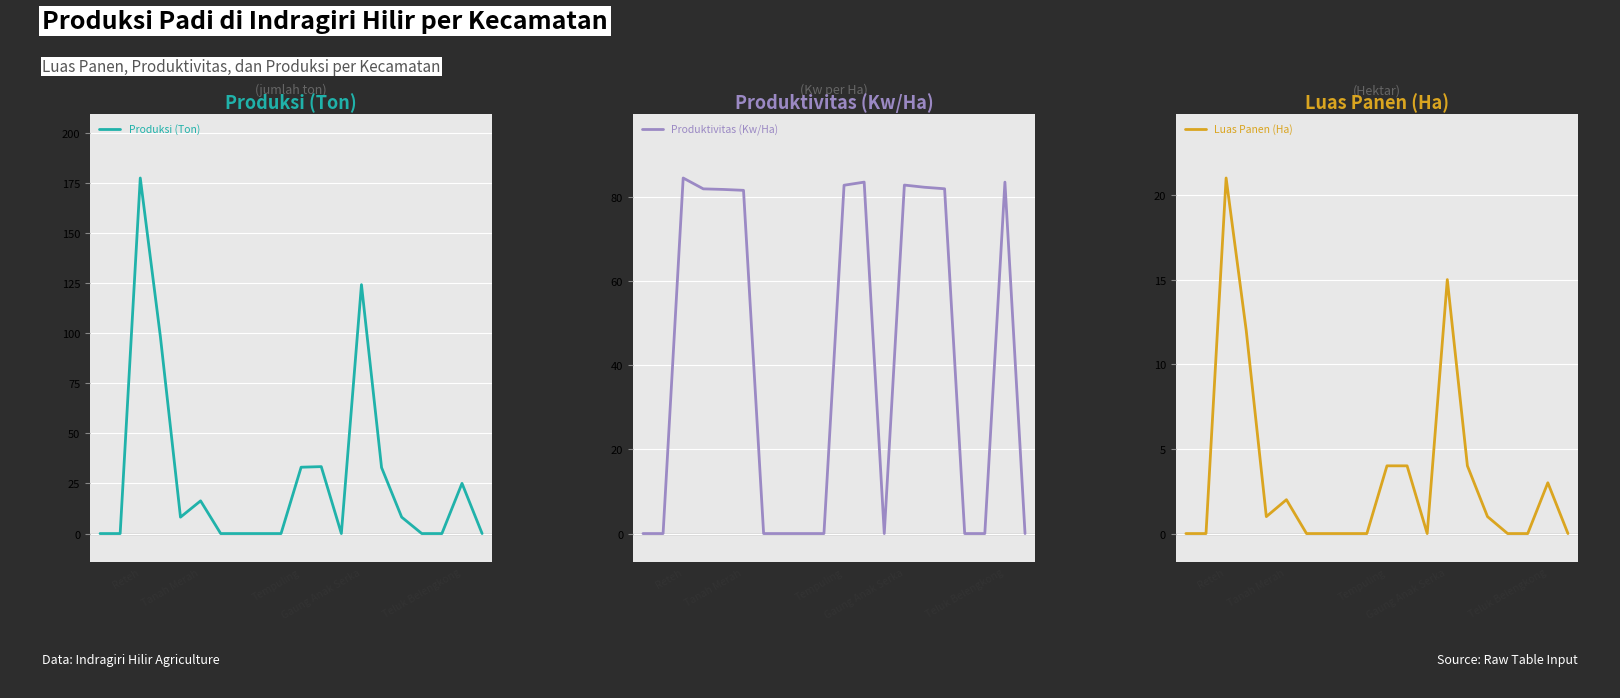

What is the difference between the maximum and second lowest values in the Luas Panen (Ha) series?

21